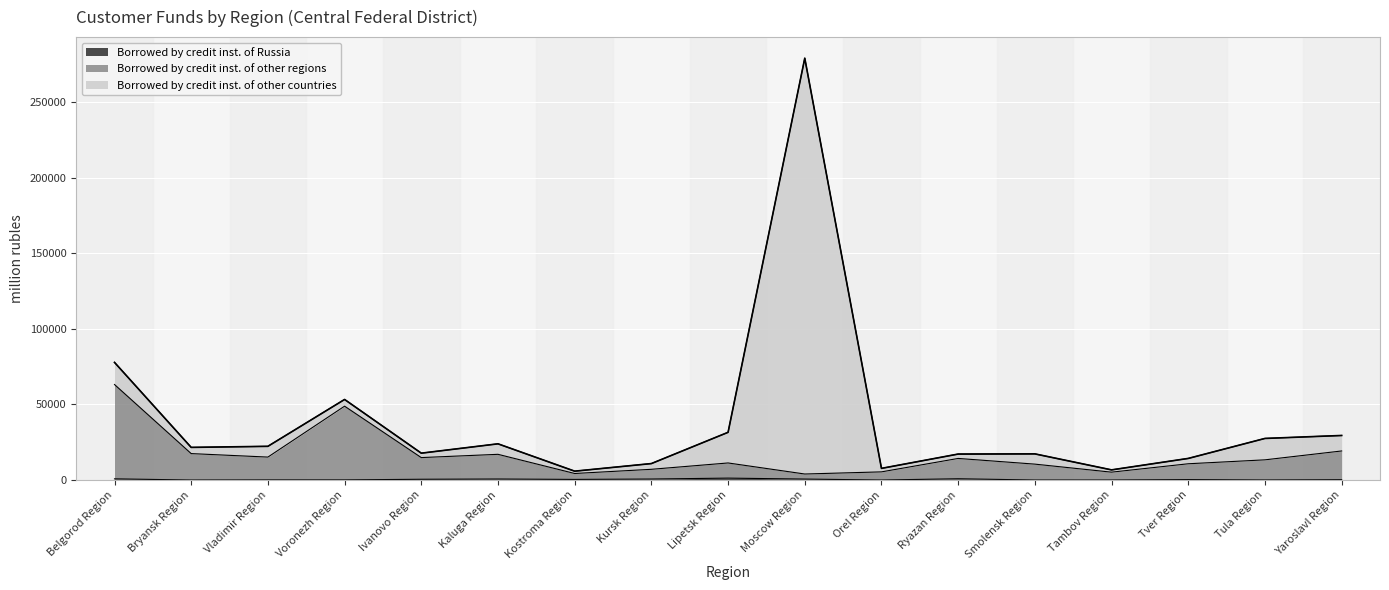

Is the value of Borrowed by credit inst. of other regions at Kursk Region greater than the value of Borrowed by credit inst. of Russia at Smolensk Region?

Yes